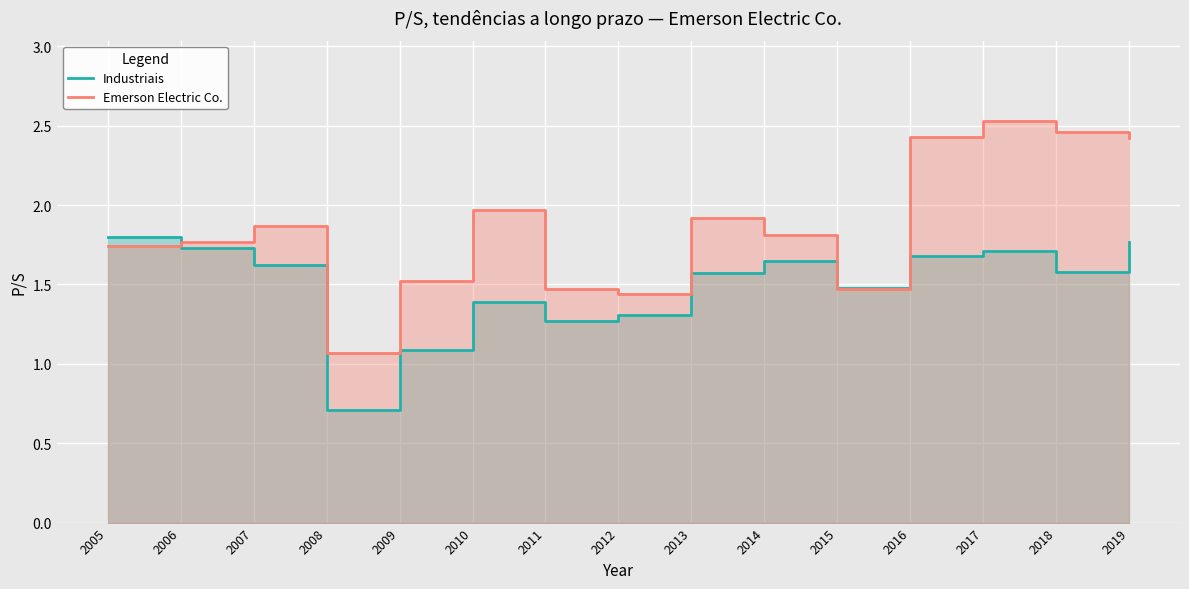

Count the number of data series in this chart.

2